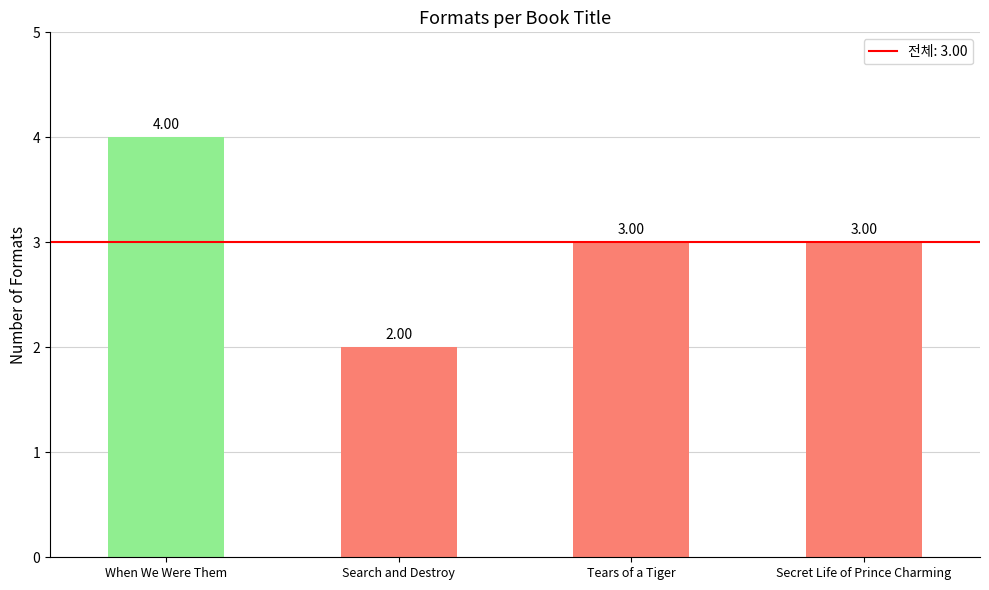

What is the label of the 1st bar from the left?

When We Were Them